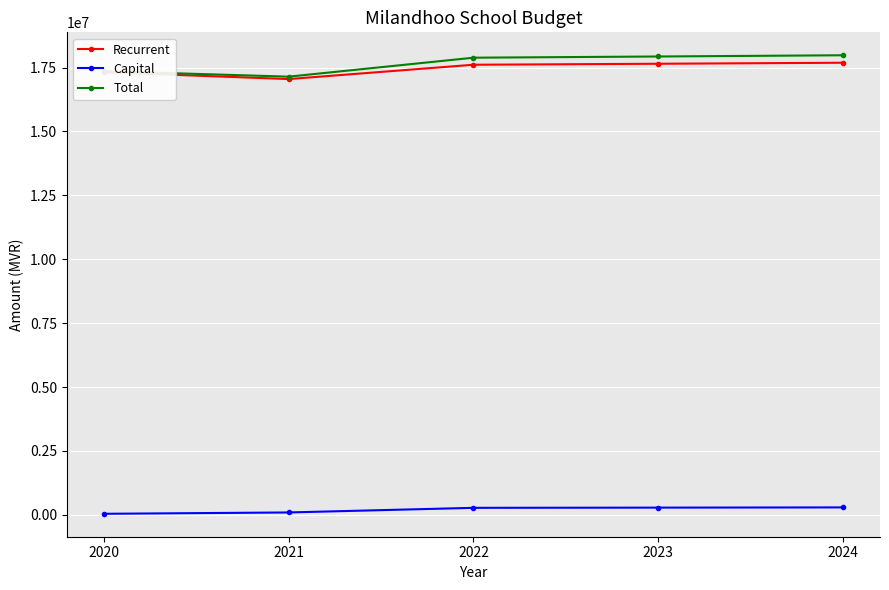

What is the difference between the maximum and minimum values in the Recurrent series?

639189